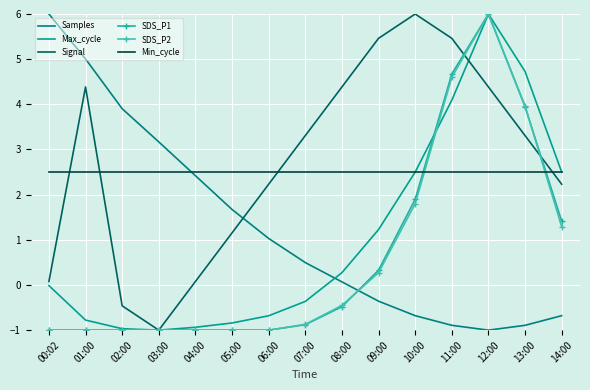

True or false: SDS_P2 has more than 2 interior local peaks.

False